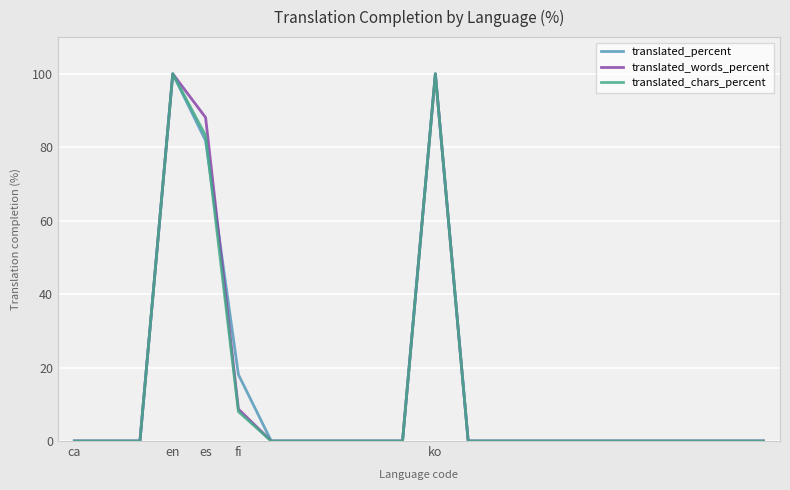

What is the maximum value for translated_chars_percent?

100.0